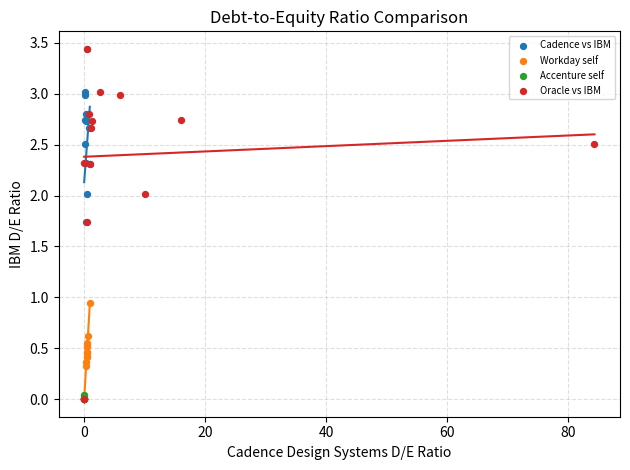

What are all the series names shown in the legend?

Cadence vs IBM, Workday self, Accenture self, Oracle vs IBM